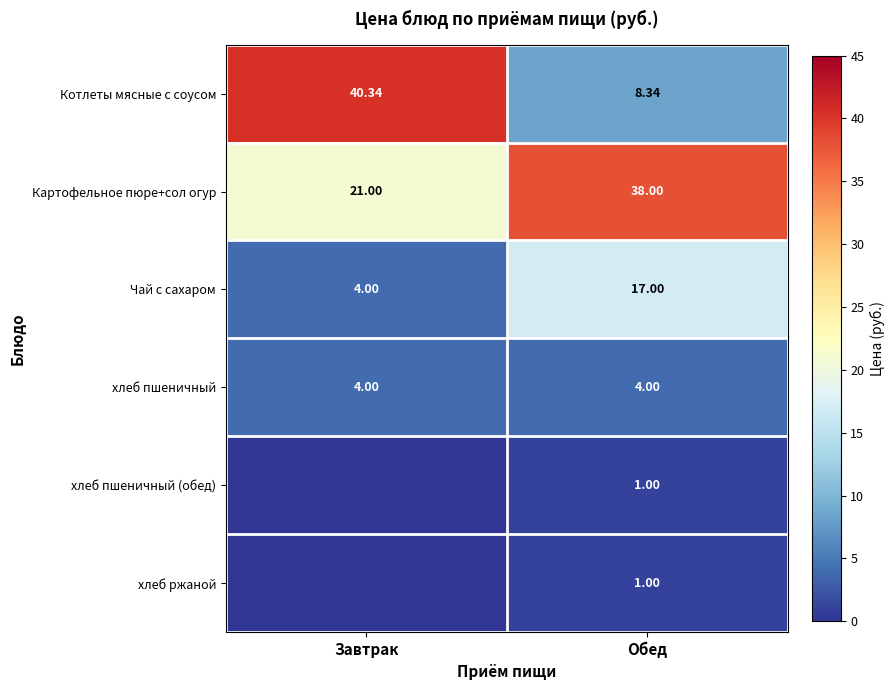

Where is Картофельное пюре+сол огур nearest to the value 29?

Завтрак